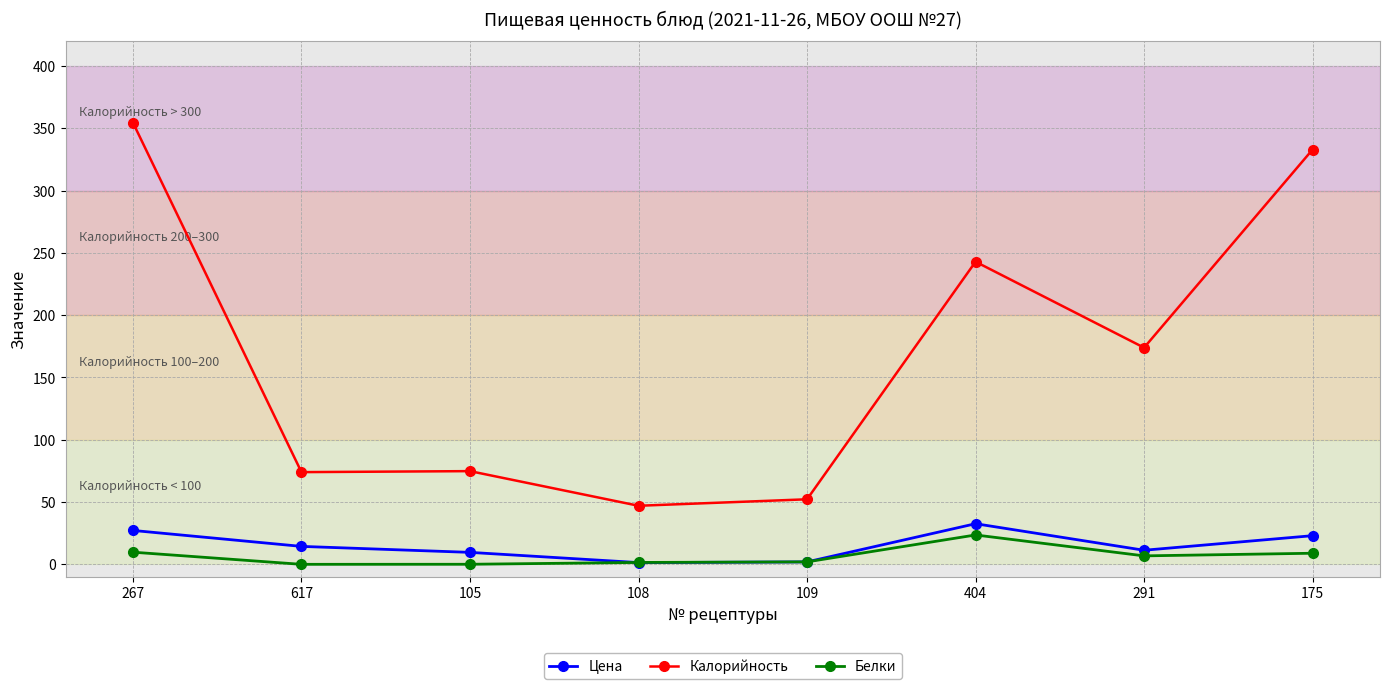

True or false: Цена has more than 0 interior local peaks.

True